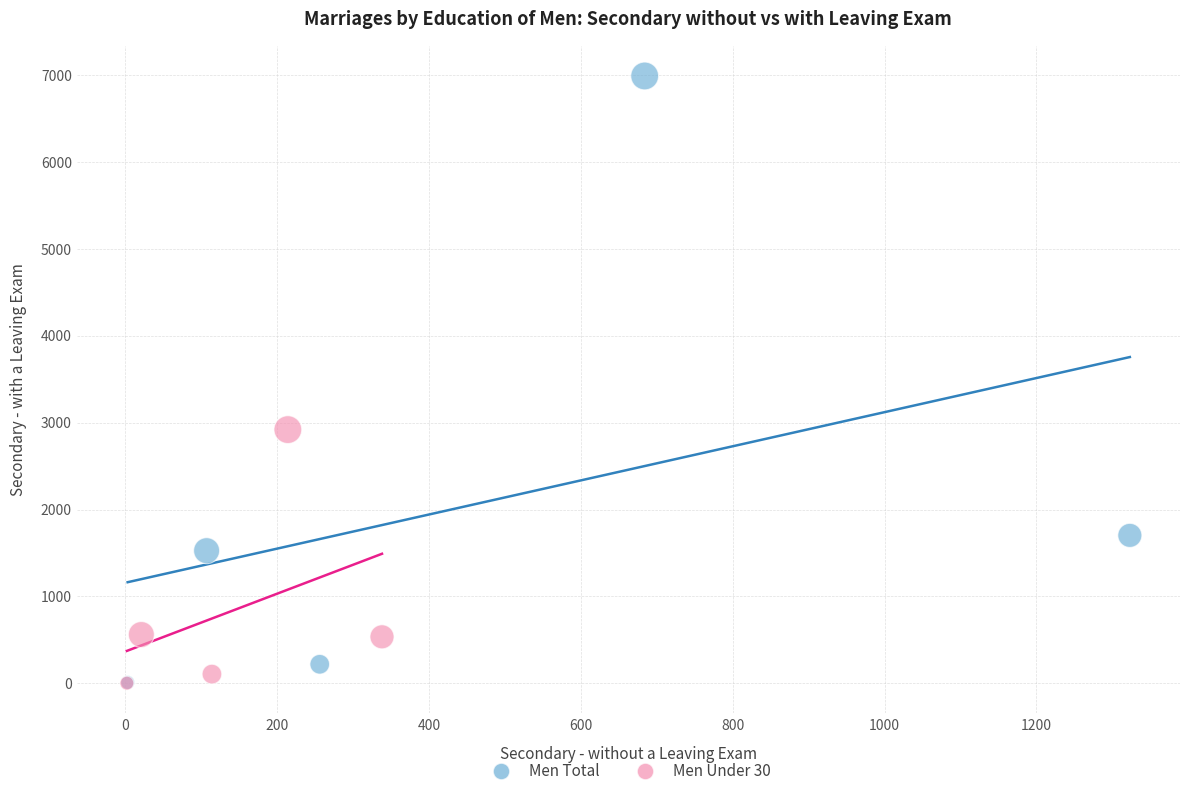

Which series reaches the maximum Y coordinate?

Men Total